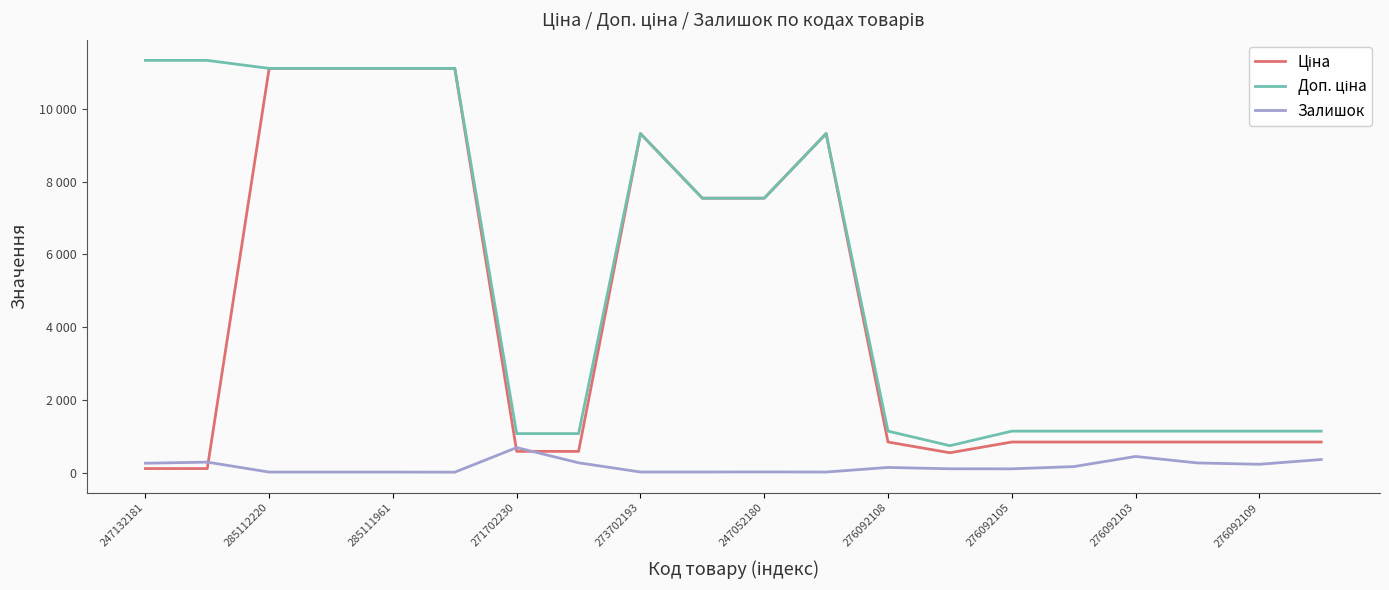

Does the chart have visible grid lines?

No